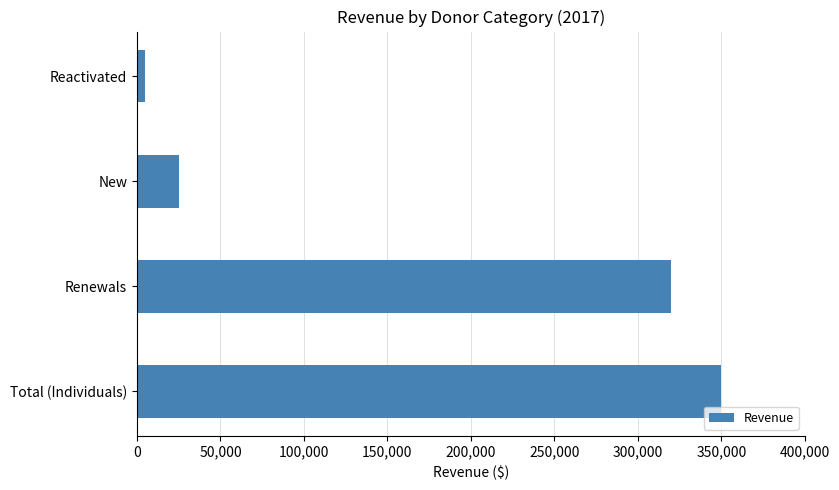

Rank the categories by value from highest to lowest.

Total (Individuals), Renewals, New, Reactivated